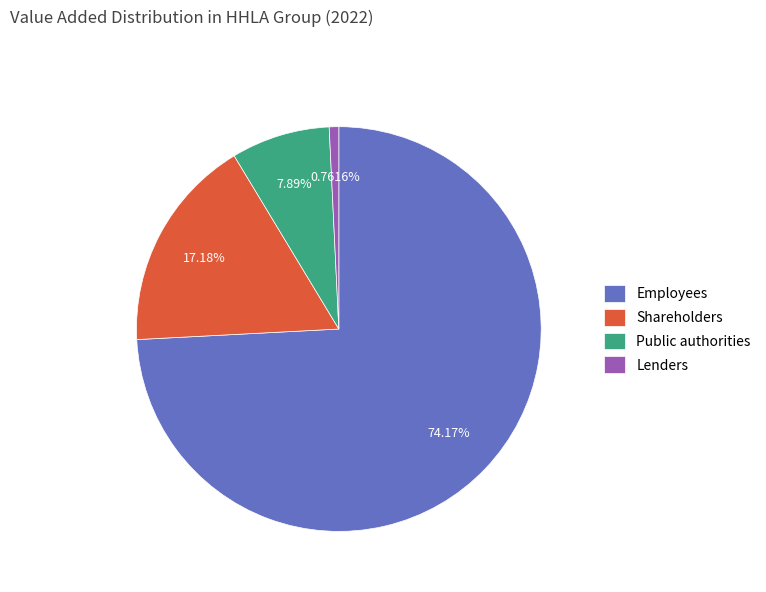

To the nearest percent, what is the difference between the Employees and Shareholders slice percentages?

57%